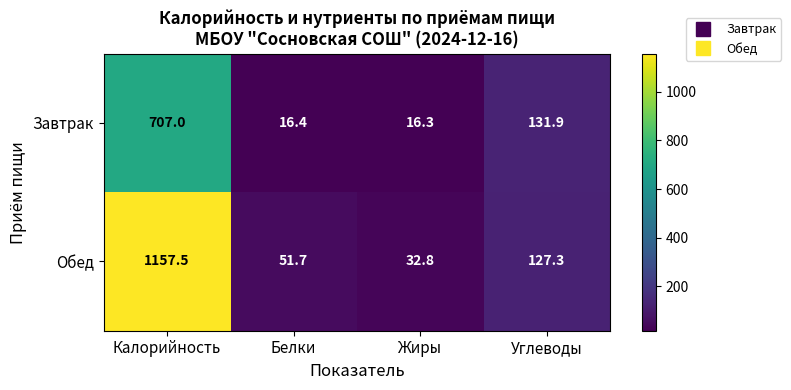

Which series has the largest total across all categories?

Обед